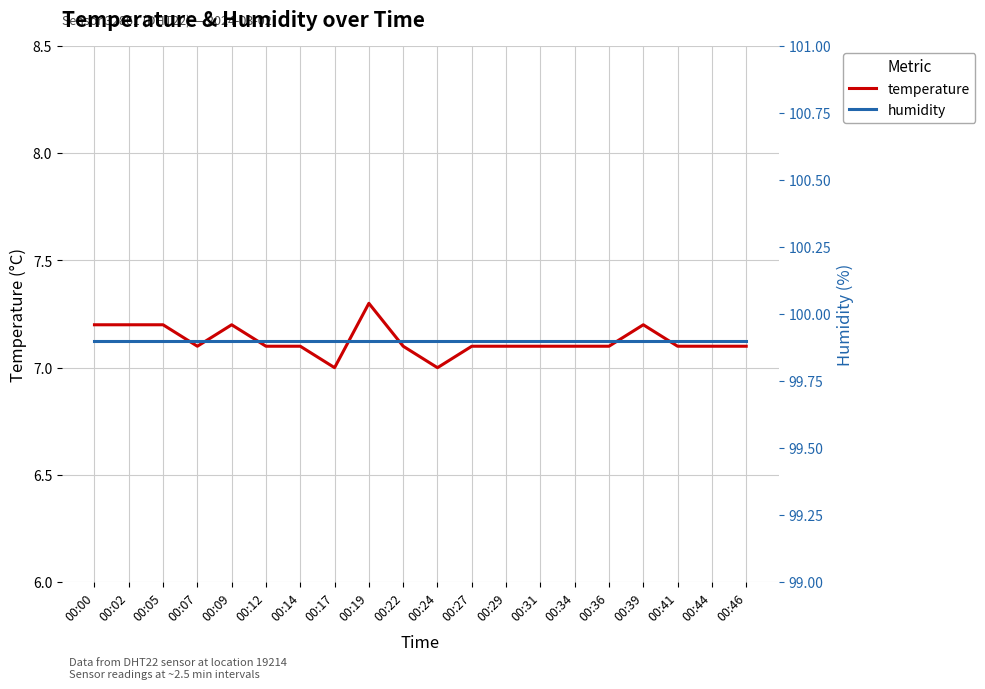

Reading left to right, list all the values displayed in this chart.

temperature: 7.2	7.2	7.2	7.1	7.2	7.1	7.1	7.0	7.3	7.1	7.0	7.1	7.1	7.1	7.1	7.1	7.2	7.1	7.1	7.1
humidity: 99.9	99.9	99.9	99.9	99.9	99.9	99.9	99.9	99.9	99.9	99.9	99.9	99.9	99.9	99.9	99.9	99.9	99.9	99.9	99.9